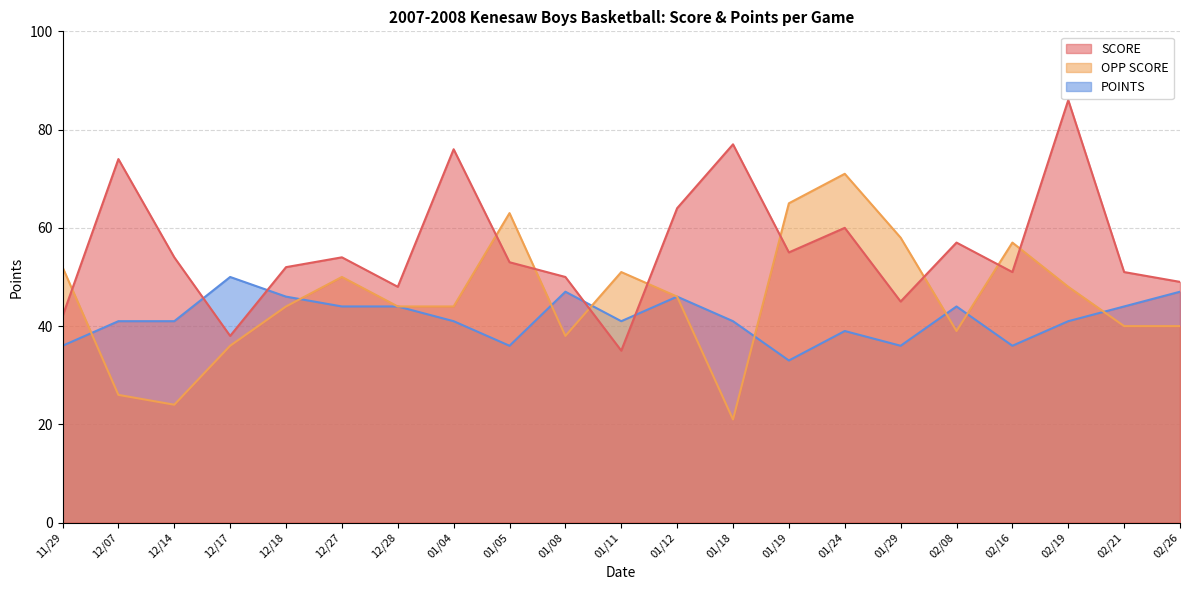

What is the lowest value of the POINTS series?

33